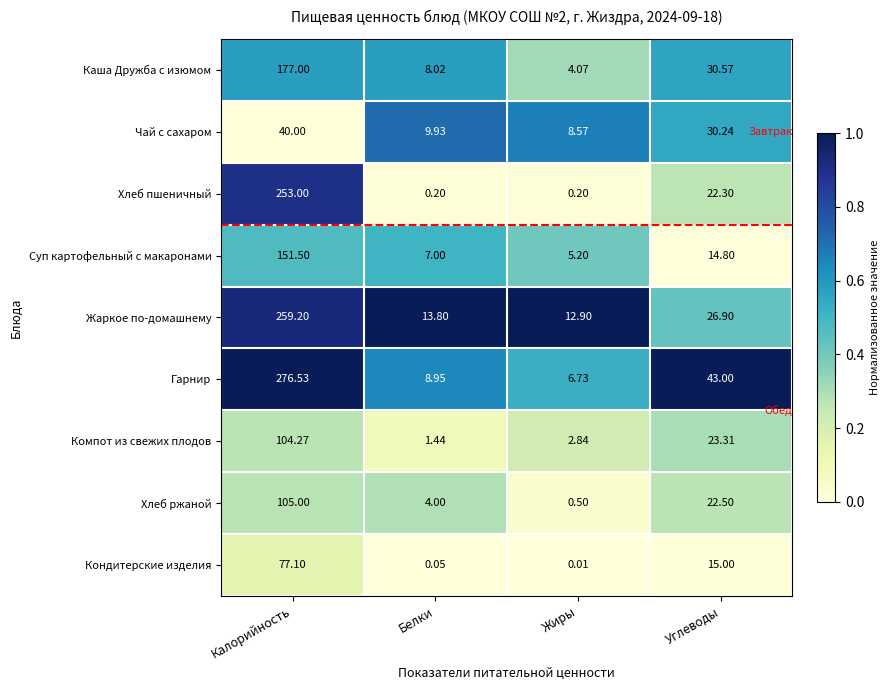

What is the spread (max minus min) of values at Углеводы?

28.2